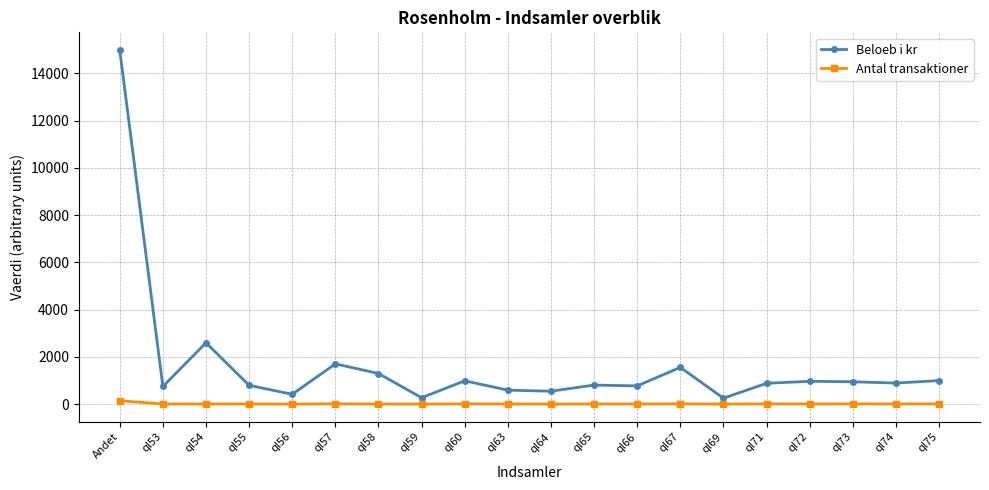

Which series changed the most between Andet and ql65?

Beloeb i kr